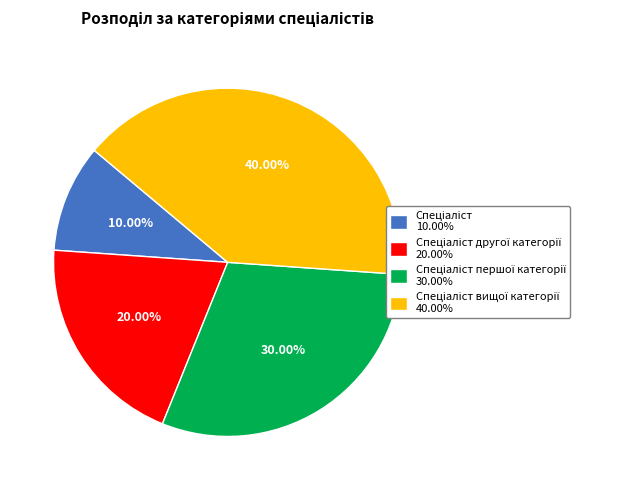

Is there any slice that represents more than half of the pie?

No